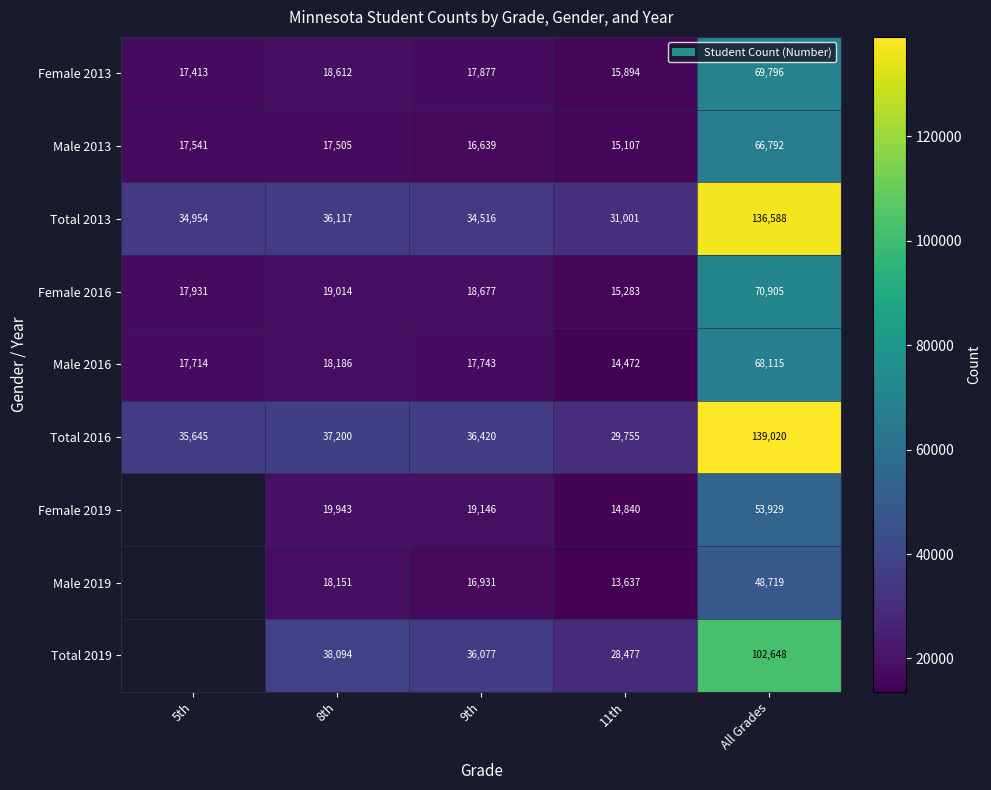

What is the difference between the Total 2016 values at All Grades and 9th?

102600